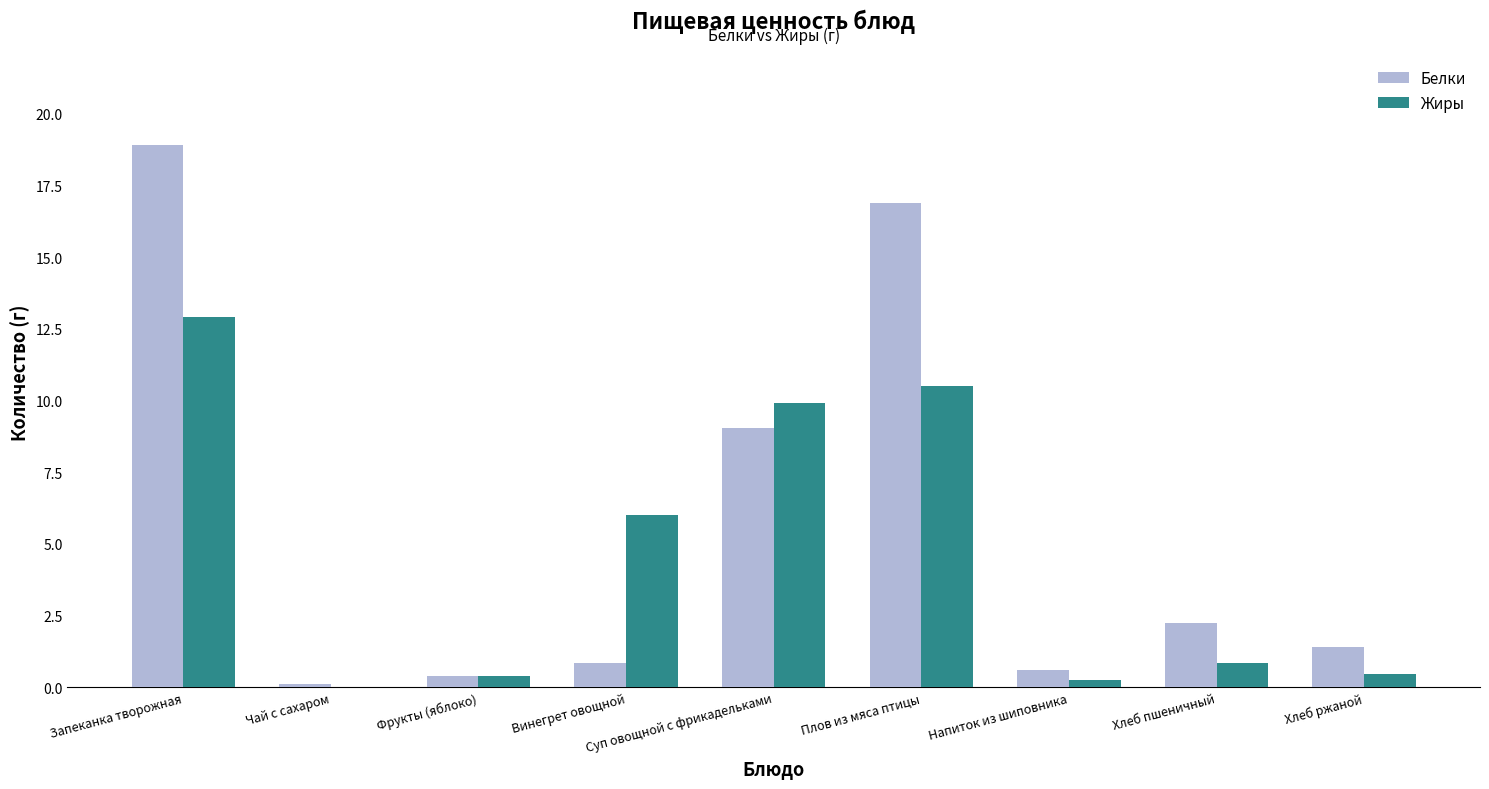

At which label does Белки first exceed 1?

Запеканка творожная